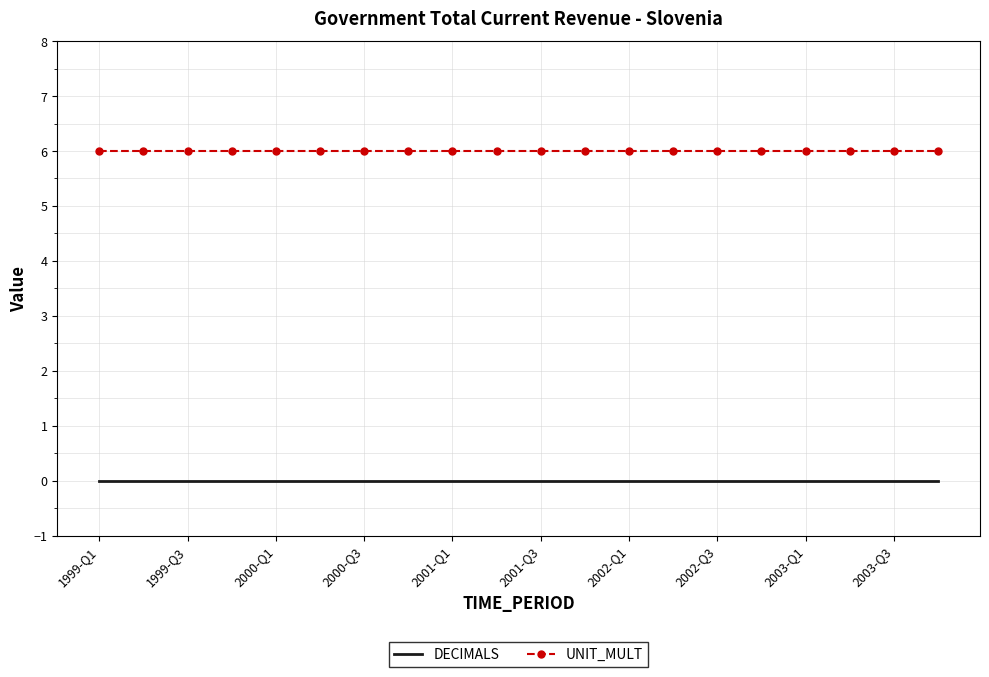

Which series has the largest total across all categories?

UNIT_MULT